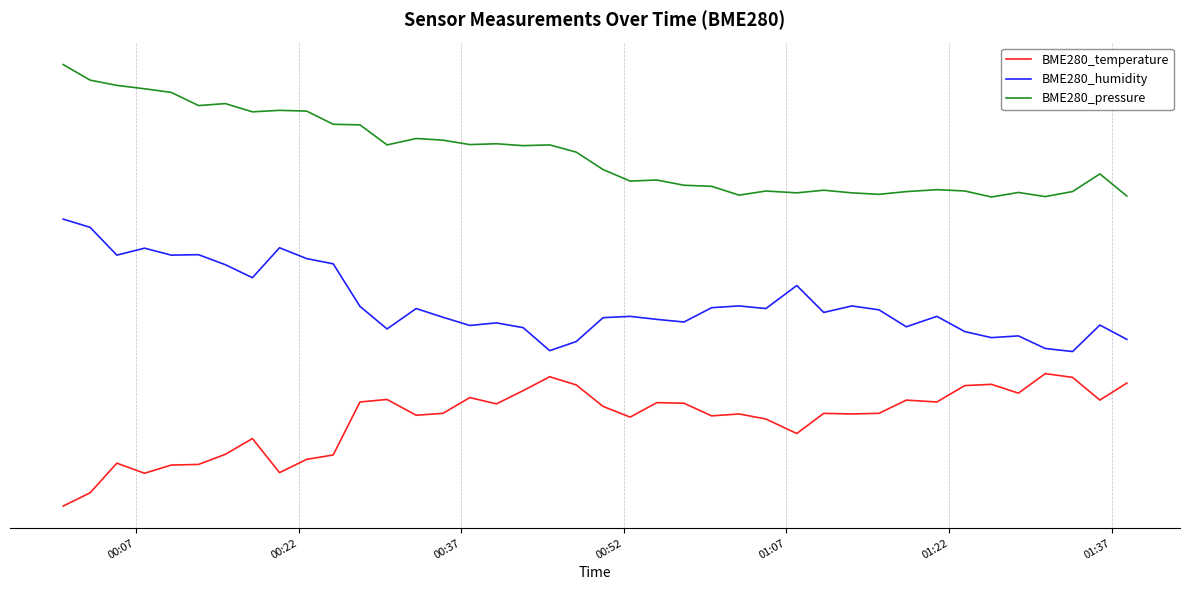

Reading left to right, list all the values displayed in this chart.

BME280_temperature: 0.0	0.3	1.0	0.7	0.9	0.9	1.2	1.5	0.8	1.1	1.2	2.4	2.4	2.1	2.1	2.5	2.3	2.6	2.9	2.7	2.3	2.0	2.3	2.3	2.0	2.1	2.0	1.6	2.1	2.1	2.1	2.4	2.4	2.7	2.8	2.6	3.0	2.9	2.4	2.8
BME280_humidity: 6.5	6.3	5.7	5.8	5.7	5.7	5.5	5.2	5.9	5.6	5.5	4.5	4.0	4.5	4.3	4.1	4.1	4.0	3.5	3.7	4.3	4.3	4.2	4.2	4.5	4.5	4.5	5.0	4.4	4.5	4.4	4.1	4.3	4.0	3.8	3.9	3.6	3.5	4.1	3.8
BME280_pressure: 10.0	9.6	9.5	9.5	9.4	9.1	9.1	8.9	9.0	8.9	8.6	8.6	8.2	8.3	8.3	8.2	8.2	8.2	8.2	8.0	7.6	7.4	7.4	7.3	7.2	7.0	7.1	7.1	7.2	7.1	7.1	7.1	7.2	7.1	7.0	7.1	7.0	7.1	7.5	7.0